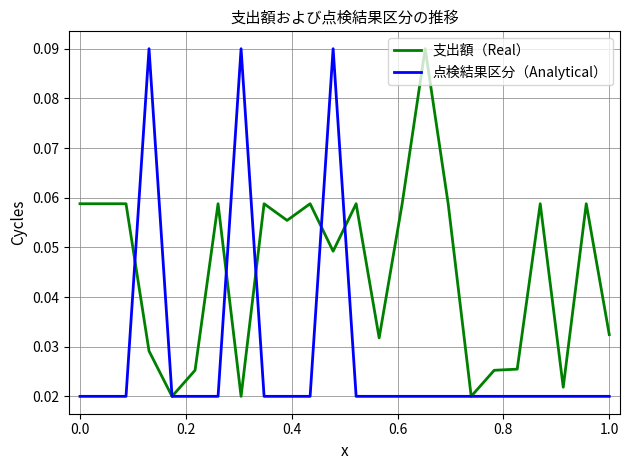

Which series has the largest total across all categories?

支出額（Real）